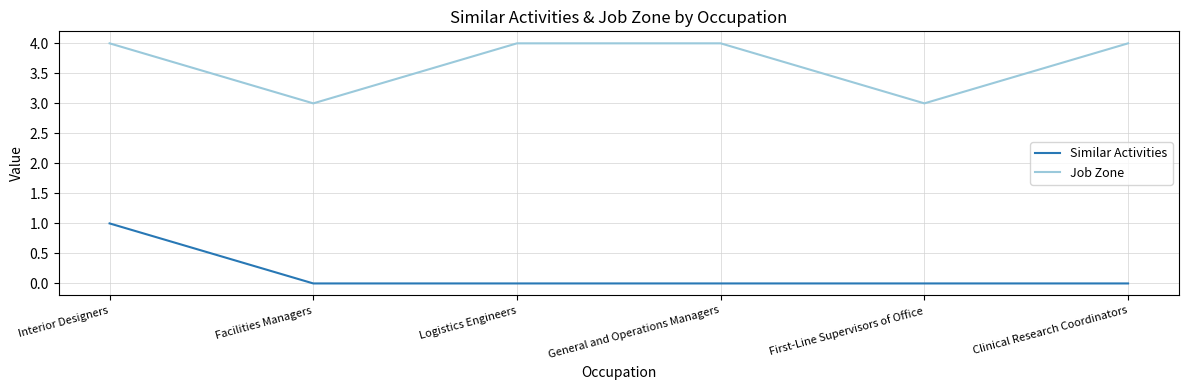

Is it true that Job Zone equals 5 at Facilities Managers?

False